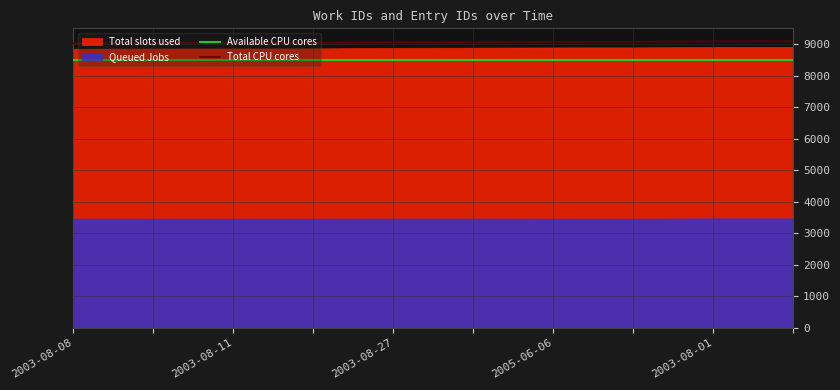

What is the highest value of the Total CPU cores series?

9089.2